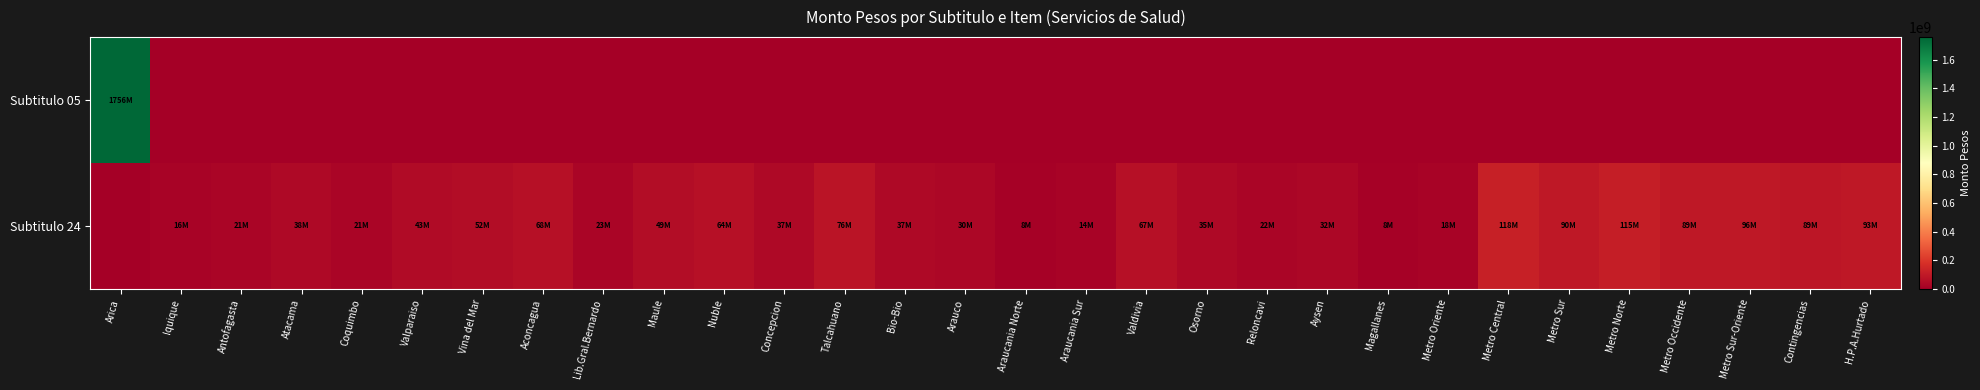

Which series has the largest total across all categories?

Subtitulo 05